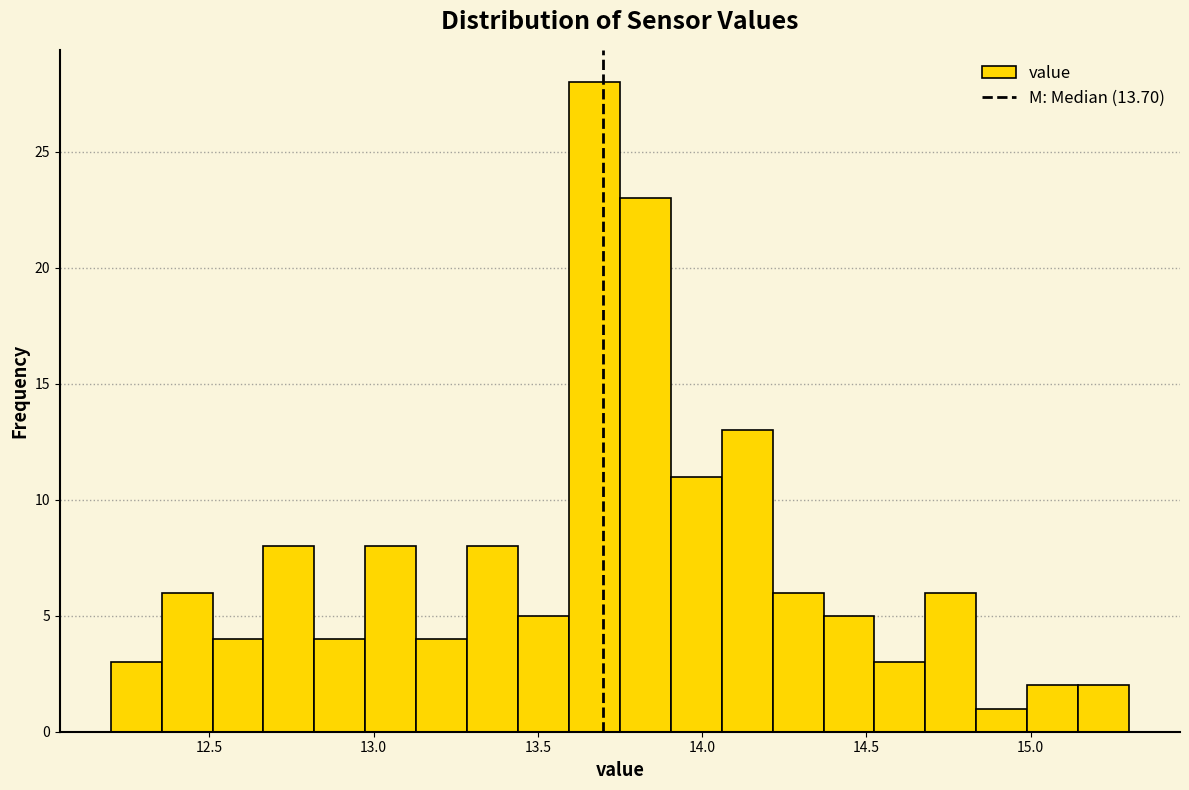

Read against the x-axis, roughly where is the centre of the tallest bar?

13.65